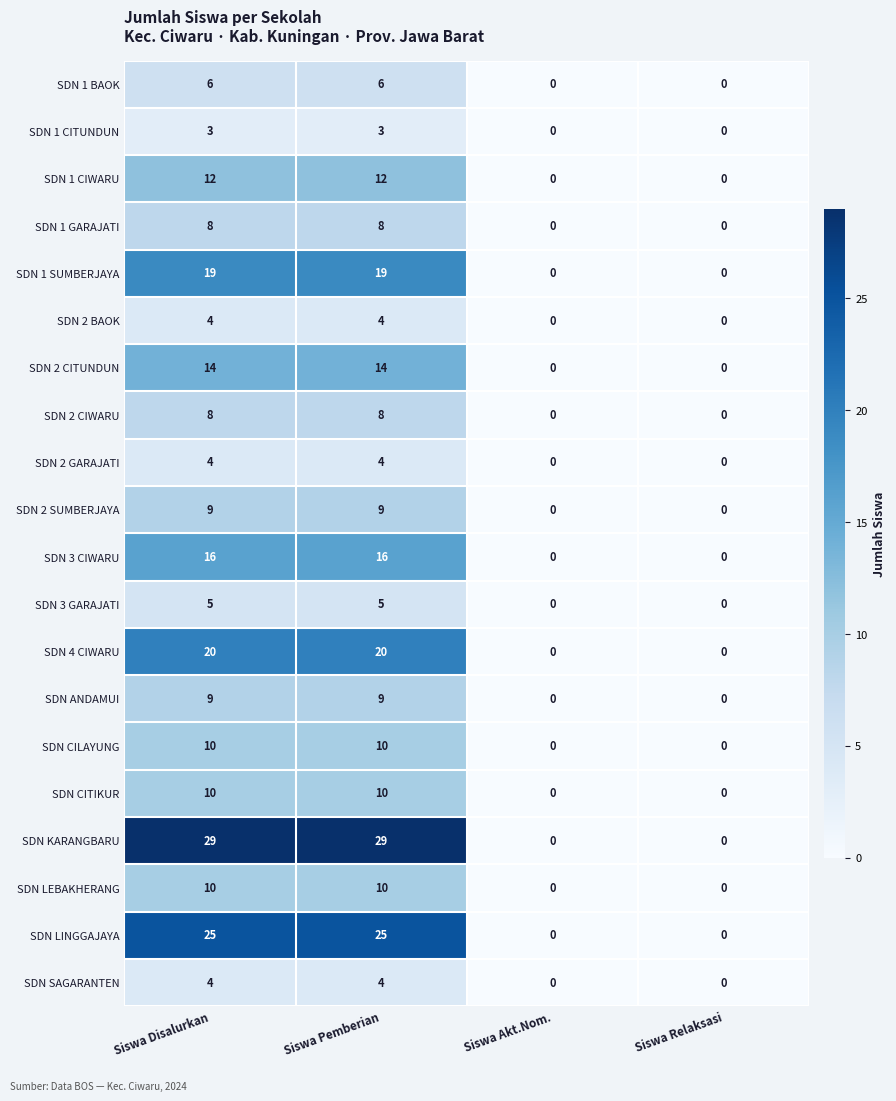

How many SDN 3 GARAJATI values are between 0 and 5?

4